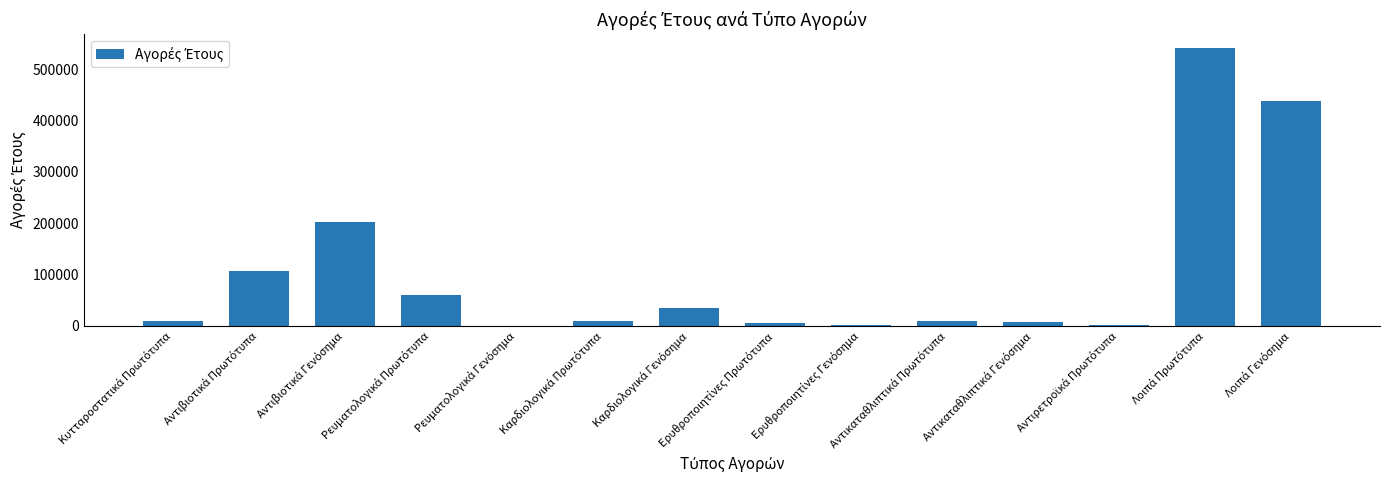

What is the sum of all values?

1430237.1